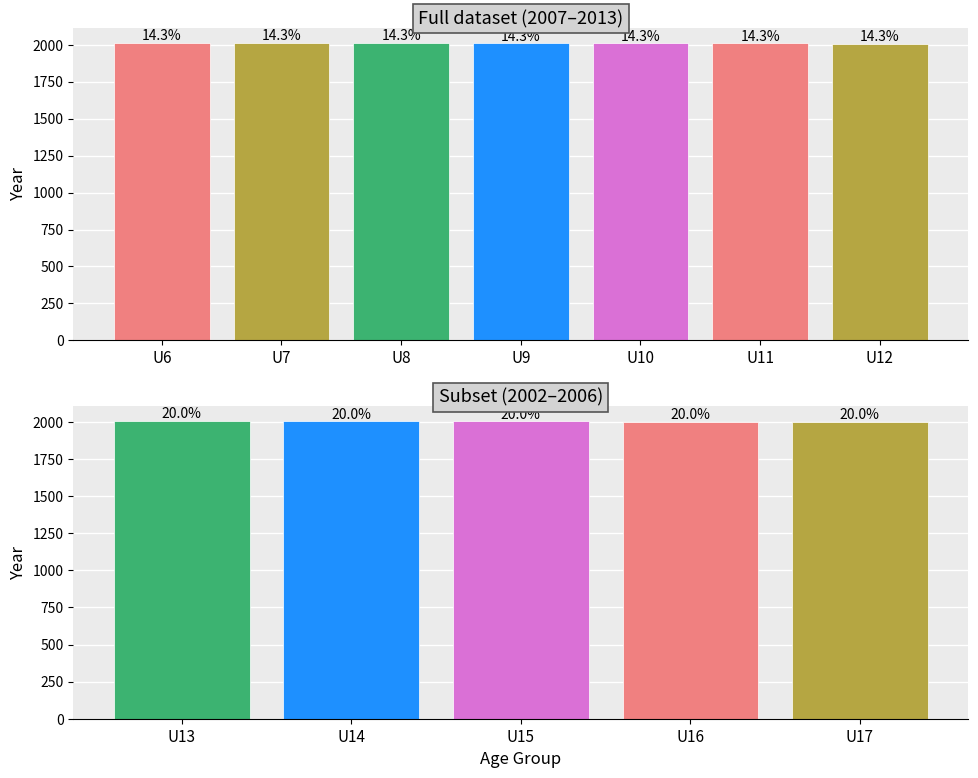

What is the value of the 1st bar from the left?

2006